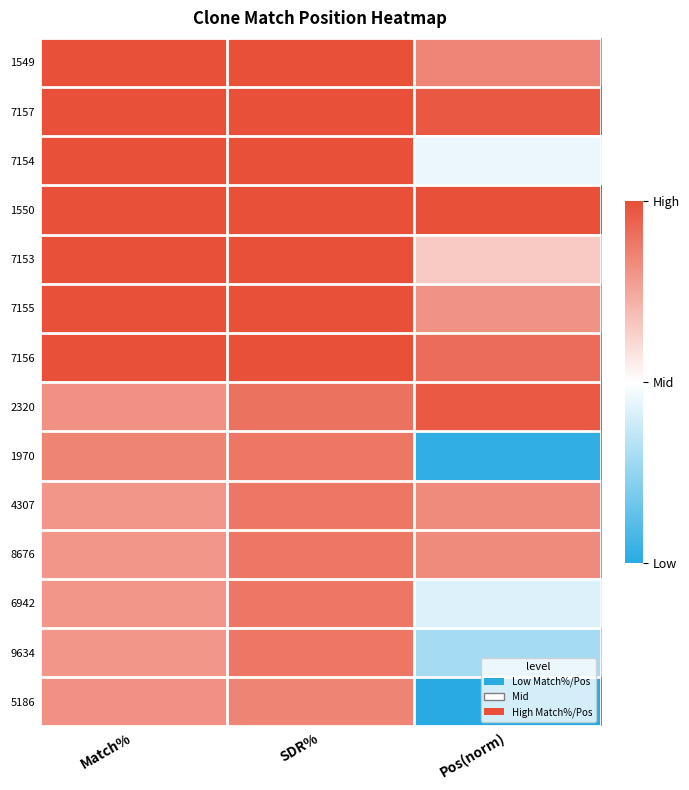

What is the maximum value shown in the chart?

1.0